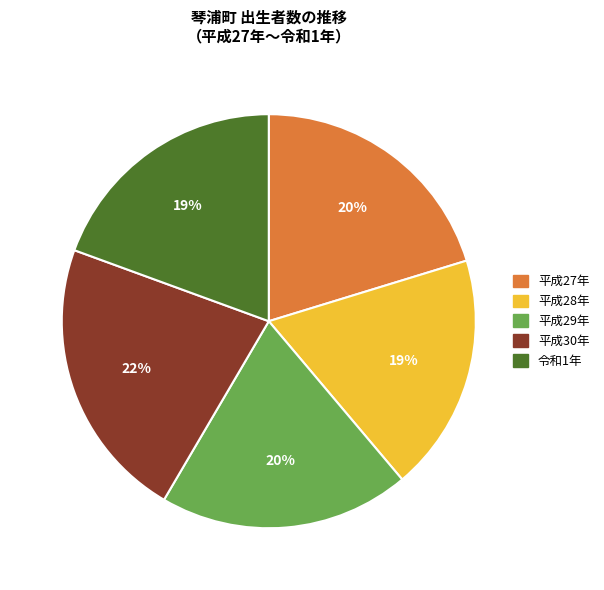

Count the number of slices in the pie.

5